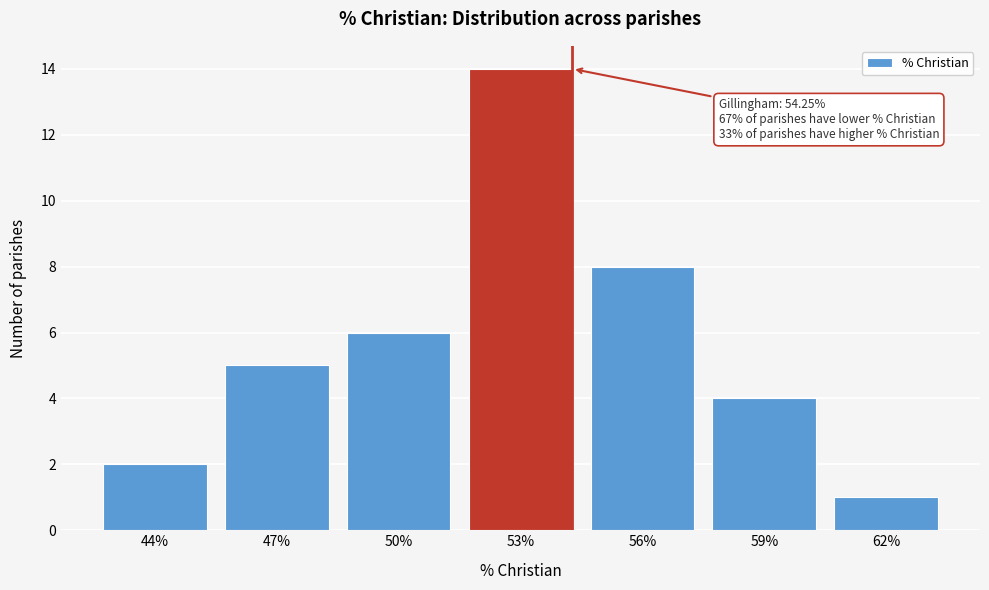

Reading right to left, list all the values displayed in this chart.

1	4	8	14	6	5	2